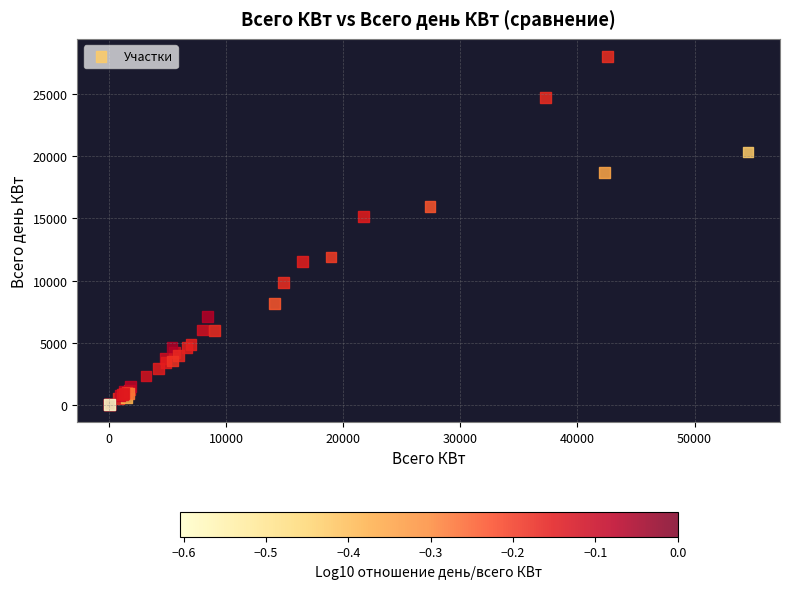

What Y value in the scatter plot is closest to 14025?

15172.6